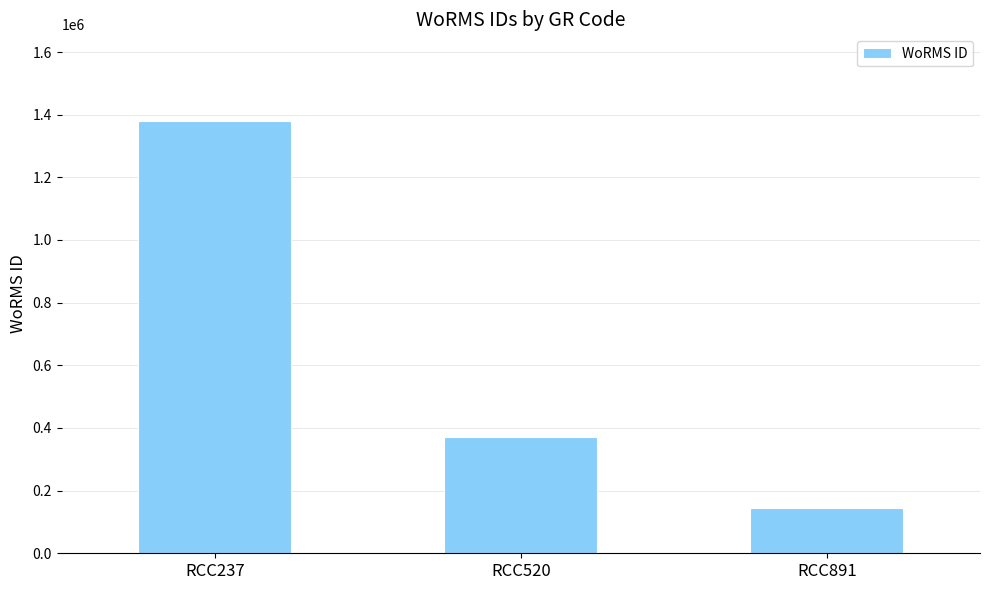

How many categories are shown in the chart?

3